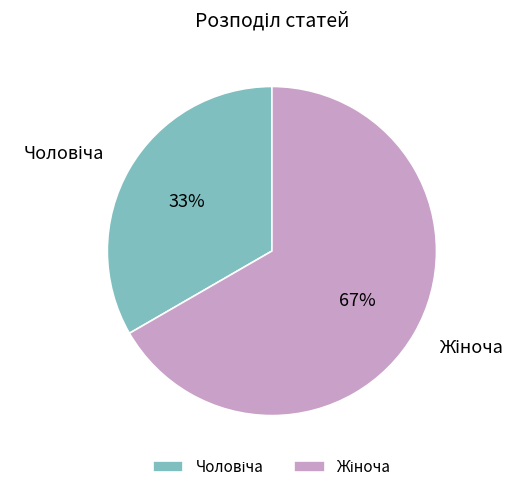

Does any single category account for the majority?

Yes